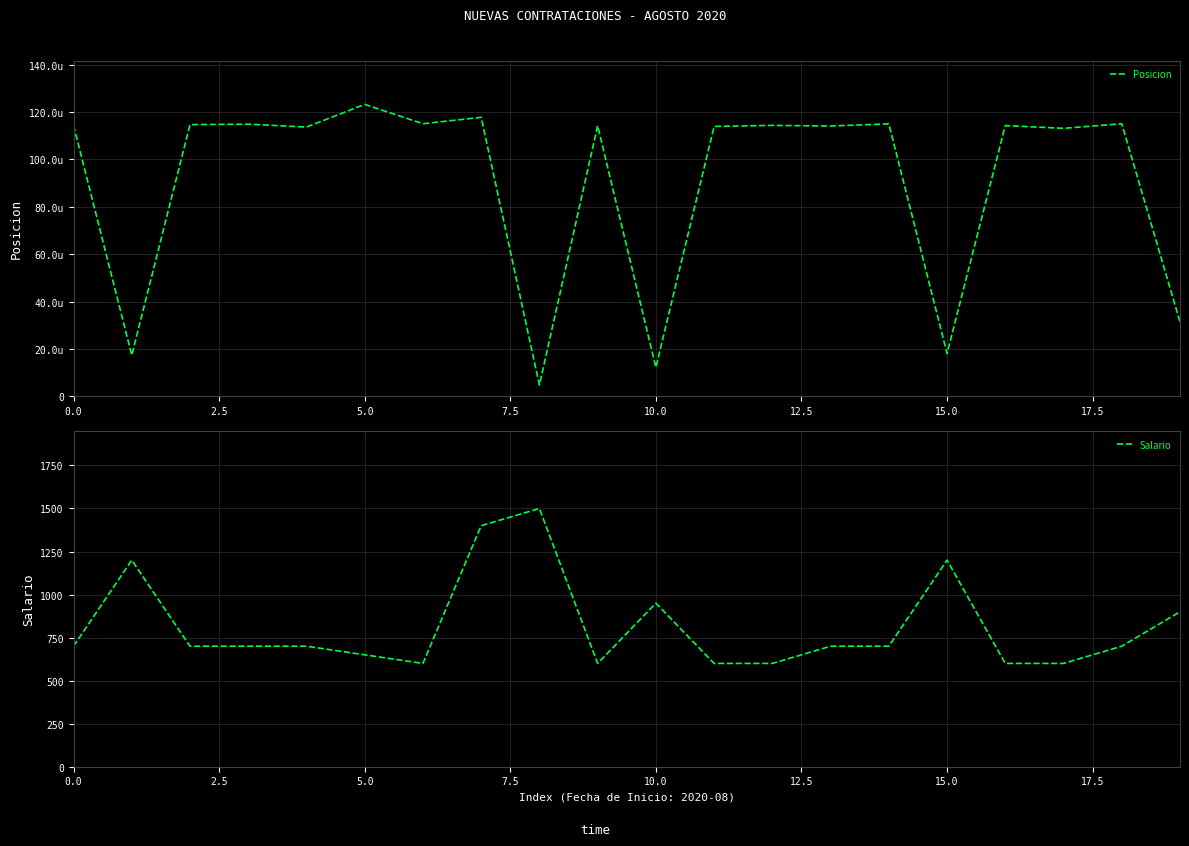

Rank the series at 11 from lowest to highest value.

Salario, Posicion